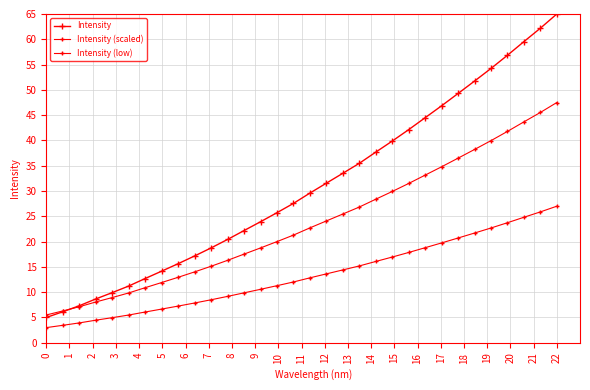

What is the average value of the Intensity (low) series?

13.3